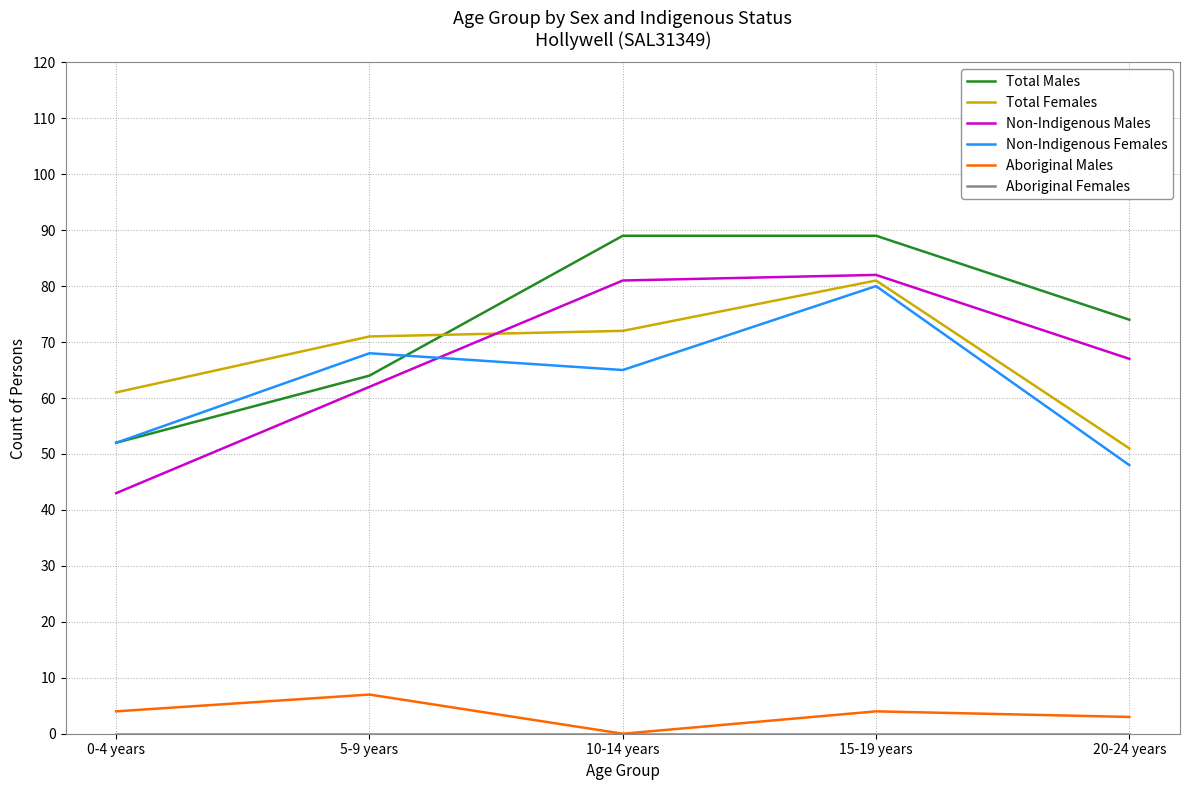

At which label is Non-Indigenous Males closest to 62?

5-9 years